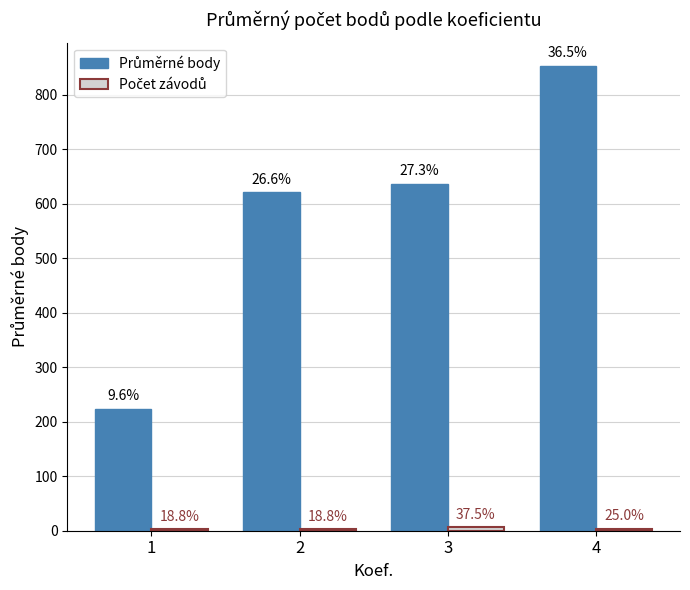

Between 1 and 3, which series saw the biggest shift?

Průměrné body